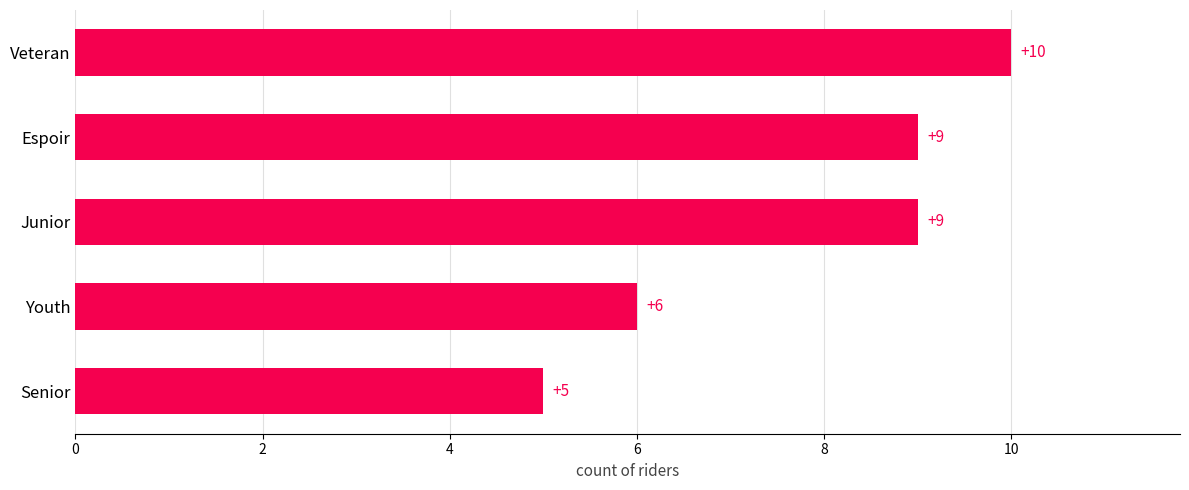

Is it true that the value at Senior is 5?

True